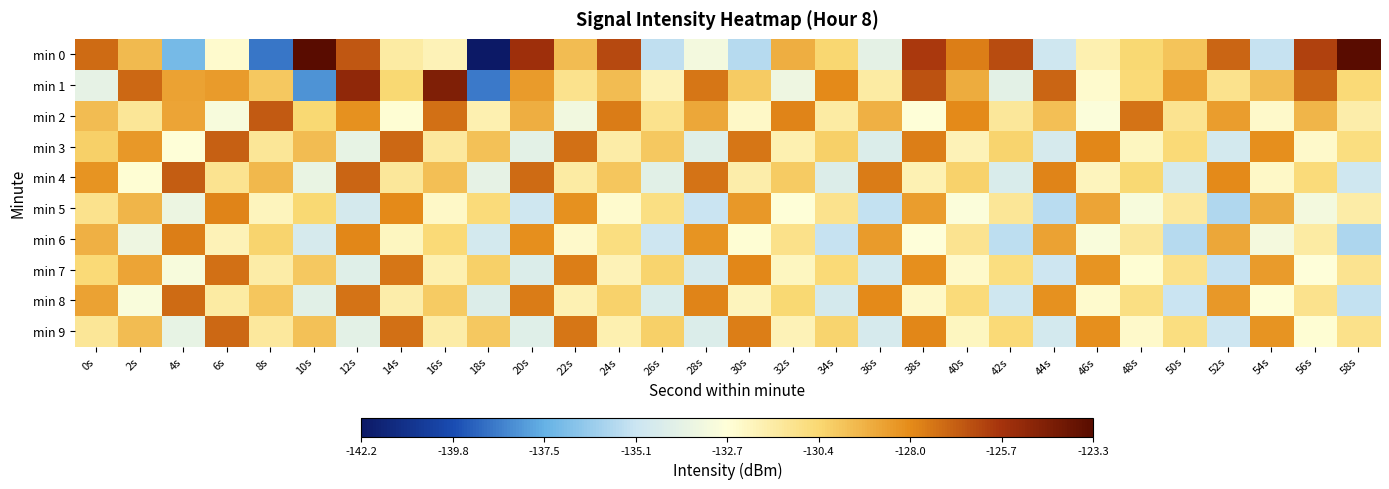

Reading right to left, extract all data points from this chart.

min 0: 58s=-123.4	56s=-126.1	54s=-135.2	52s=-127.0	50s=-129.7	48s=-130.4	46s=-131.8	44s=-134.9	42s=-126.3	40s=-127.7	38s=-125.9	36s=-134.0	34s=-130.4	32s=-129.1	30s=-135.6	28s=-133.3	26s=-135.3	24s=-126.3	22s=-129.6	20s=-125.5	18s=-142.2	16s=-131.9	14s=-131.5	12s=-126.7	10s=-123.3	8s=-138.8	6s=-132.5	4s=-137.0	2s=-129.4	0s=-127.2
min 1: 58s=-130.5	56s=-127.0	54s=-129.5	52s=-131.0	50s=-128.5	48s=-130.5	46s=-132.5	44s=-127.0	42s=-134.0	40s=-129.0	38s=-126.5	36s=-131.5	34s=-128.0	32s=-133.5	30s=-130.0	28s=-127.5	26s=-132.0	24s=-129.5	22s=-131.0	20s=-128.5	18s=-138.8	16s=-124.5	14s=-130.4	12s=-125.0	10s=-138.1	8s=-129.9	6s=-128.5	4s=-128.7	2s=-127.1	0s=-133.9
min 2: 58s=-131.7	56s=-129.3	54s=-132.4	52s=-128.6	50s=-131.1	48s=-127.4	46s=-132.9	44s=-129.6	42s=-131.3	40s=-128.0	38s=-132.7	36s=-129.2	34s=-131.5	32s=-127.8	30s=-132.3	28s=-128.9	26s=-131.0	24s=-127.6	22s=-133.4	20s=-129.1	18s=-131.8	16s=-127.3	14s=-132.6	12s=-128.2	10s=-130.4	8s=-126.7	6s=-133.1	4s=-128.8	2s=-131.2	0s=-129.5
min 3: 58s=-130.7	56s=-132.4	54s=-128.1	52s=-134.8	50s=-130.5	48s=-132.2	46s=-127.9	44s=-134.6	42s=-130.3	40s=-132.0	38s=-127.7	36s=-134.4	34s=-130.1	32s=-131.8	30s=-127.5	28s=-134.2	26s=-129.9	24s=-131.6	22s=-127.3	20s=-134.0	18s=-129.7	16s=-131.4	14s=-127.1	12s=-133.8	10s=-129.5	8s=-131.2	6s=-126.9	4s=-132.7	2s=-128.4	0s=-130.1
min 4: 58s=-134.9	56s=-130.6	54s=-132.3	52s=-128.0	50s=-134.7	48s=-130.4	46s=-132.1	44s=-127.8	42s=-134.5	40s=-130.2	38s=-131.9	36s=-127.6	34s=-134.3	32s=-130.0	30s=-131.7	28s=-127.4	26s=-134.1	24s=-129.8	22s=-131.5	20s=-127.2	18s=-133.9	16s=-129.6	14s=-131.3	12s=-127.0	10s=-133.7	8s=-129.4	6s=-131.1	4s=-126.8	2s=-132.6	0s=-128.3
min 5: 58s=-131.6	56s=-133.3	54s=-129.0	52s=-135.7	50s=-131.4	48s=-133.1	46s=-128.8	44s=-135.5	42s=-131.2	40s=-132.9	38s=-128.6	36s=-135.3	34s=-131.0	32s=-132.7	30s=-128.4	28s=-135.1	26s=-130.8	24s=-132.5	22s=-128.2	20s=-134.9	18s=-130.6	16s=-132.3	14s=-128.0	12s=-134.7	10s=-130.4	8s=-132.1	6s=-127.8	4s=-133.6	2s=-129.3	0s=-131.0
min 6: 58s=-135.8	56s=-131.5	54s=-133.2	52s=-128.9	50s=-135.6	48s=-131.3	46s=-133.0	44s=-128.7	42s=-135.4	40s=-131.1	38s=-132.8	36s=-128.5	34s=-135.2	32s=-130.9	30s=-132.6	28s=-128.3	26s=-135.0	24s=-130.7	22s=-132.4	20s=-128.1	18s=-134.8	16s=-130.5	14s=-132.2	12s=-127.9	10s=-134.6	8s=-130.3	6s=-132.0	4s=-127.7	2s=-133.5	0s=-129.2
min 7: 58s=-131.1	56s=-132.8	54s=-128.5	52s=-135.2	50s=-130.9	48s=-132.6	46s=-128.3	44s=-135.0	42s=-130.7	40s=-132.4	38s=-128.1	36s=-134.8	34s=-130.5	32s=-132.2	30s=-127.9	28s=-134.6	26s=-130.3	24s=-132.0	22s=-127.7	20s=-134.4	18s=-130.1	16s=-131.8	14s=-127.5	12s=-134.2	10s=-129.9	8s=-131.6	6s=-127.3	4s=-133.1	2s=-128.8	0s=-130.5
min 8: 58s=-135.3	56s=-131.0	54s=-132.7	52s=-128.4	50s=-135.1	48s=-130.8	46s=-132.5	44s=-128.2	42s=-134.9	40s=-130.6	38s=-132.3	36s=-128.0	34s=-134.7	32s=-130.4	30s=-132.1	28s=-127.8	26s=-134.5	24s=-130.2	22s=-131.9	20s=-127.6	18s=-134.3	16s=-130.0	14s=-131.7	12s=-127.4	10s=-134.1	8s=-129.8	6s=-131.5	4s=-127.2	2s=-133.0	0s=-128.7
min 9: 58s=-130.9	56s=-132.6	54s=-128.3	52s=-135.0	50s=-130.7	48s=-132.4	46s=-128.1	44s=-134.8	42s=-130.5	40s=-132.2	38s=-127.9	36s=-134.6	34s=-130.3	32s=-132.0	30s=-127.7	28s=-134.4	26s=-130.1	24s=-131.8	22s=-127.5	20s=-134.2	18s=-129.9	16s=-131.6	14s=-127.3	12s=-134.0	10s=-129.7	8s=-131.4	6s=-127.1	4s=-133.8	2s=-129.5	0s=-131.2